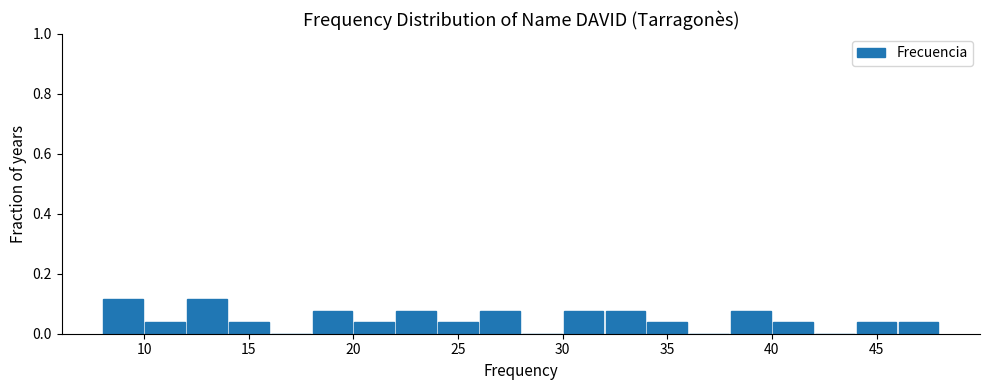

What is the height of the bar covering 38 to 40 on the x-axis? The values are not printed on the chart, so give them approximately, as read against the axis.

0.08